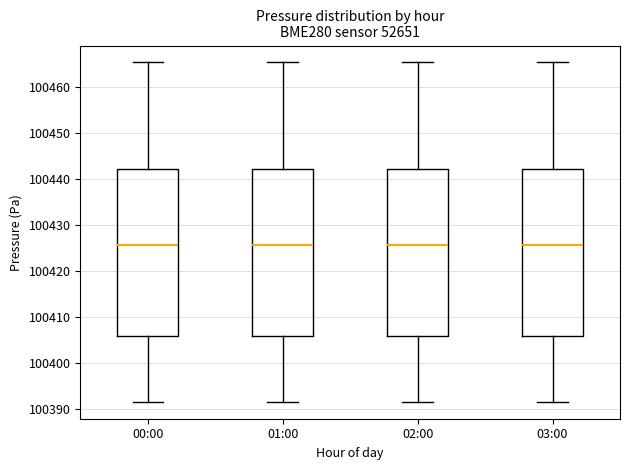

Reading left to right, read every box against the y-axis: the position of its median line, the range the box covers, and the ends of its whiskers. The values are not printed on the chart, so give them approximately, as read against the axis.

00:00: median 100426, box 100406 to 100442, whiskers 100392 to 100465
01:00: median 100426, box 100406 to 100442, whiskers 100392 to 100465
02:00: median 100426, box 100406 to 100442, whiskers 100392 to 100465
03:00: median 100426, box 100406 to 100442, whiskers 100392 to 100465